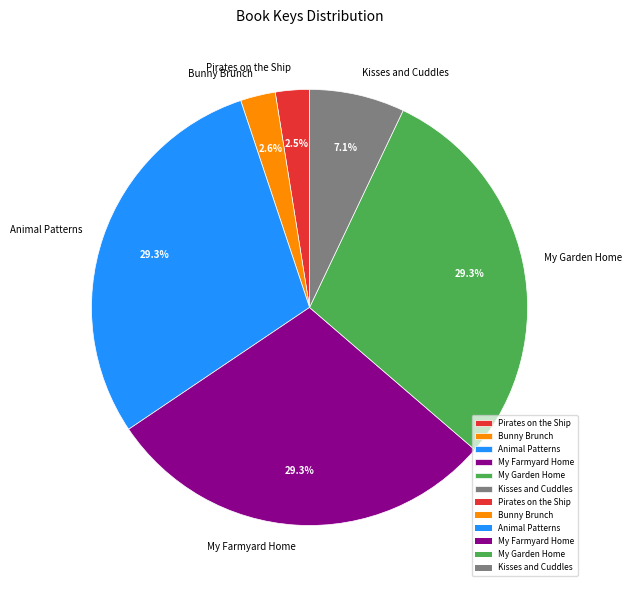

To the nearest percent, what is the difference between the largest and smallest slice percentages?

27%